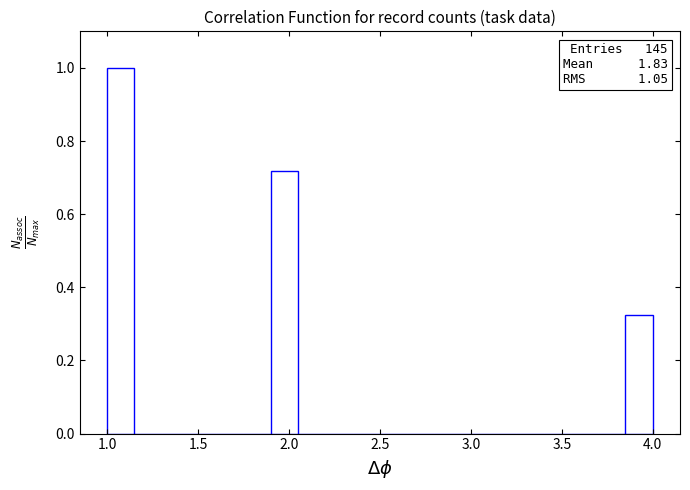

Read against the x-axis, roughly where is the centre of the tallest bar?

1.10